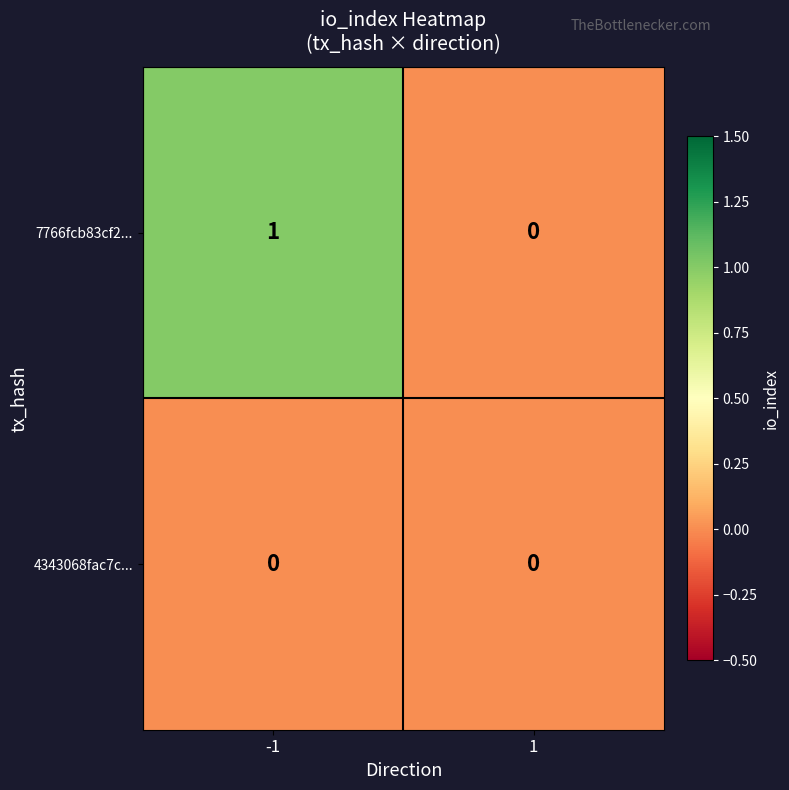

Reading right to left, list all the values displayed in this chart.

7766fcb83cf2...: 1=0	-1=1
4343068fac7c...: 1=0	-1=0